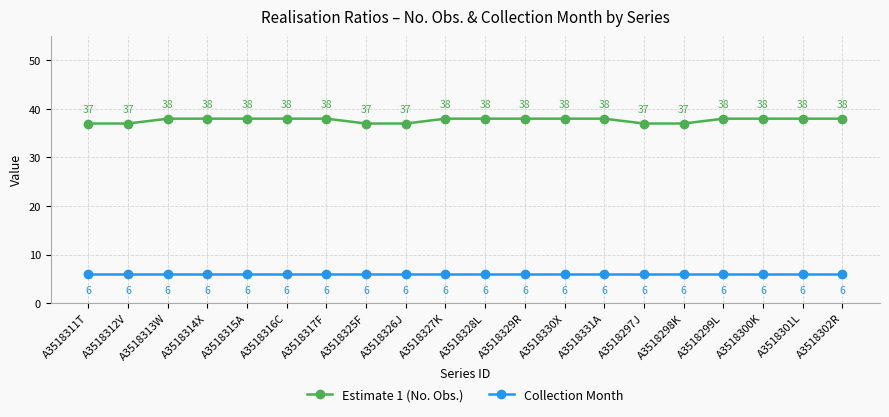

Is the value of Collection Month at A3518314X greater than the value of Estimate 1 (No. Obs.) at A3518313W?

No